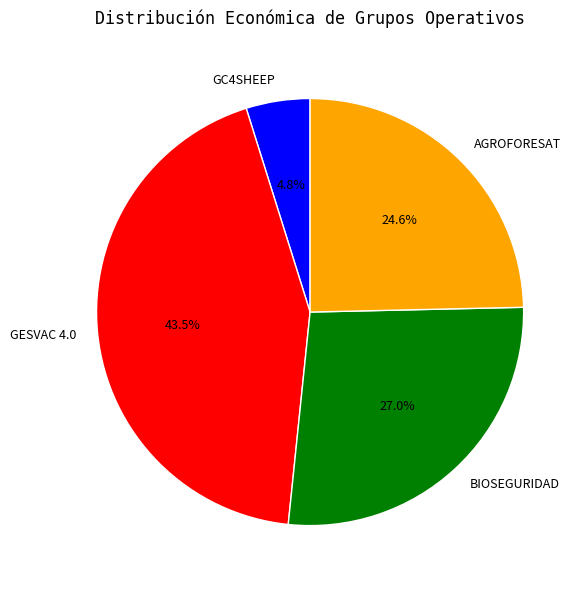

To the nearest percent, what portion does GC4SHEEP represent?

5%